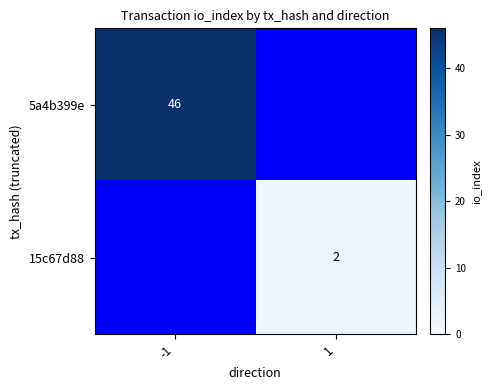

True or false: 5a4b399e has a value of 25 at -1.

False